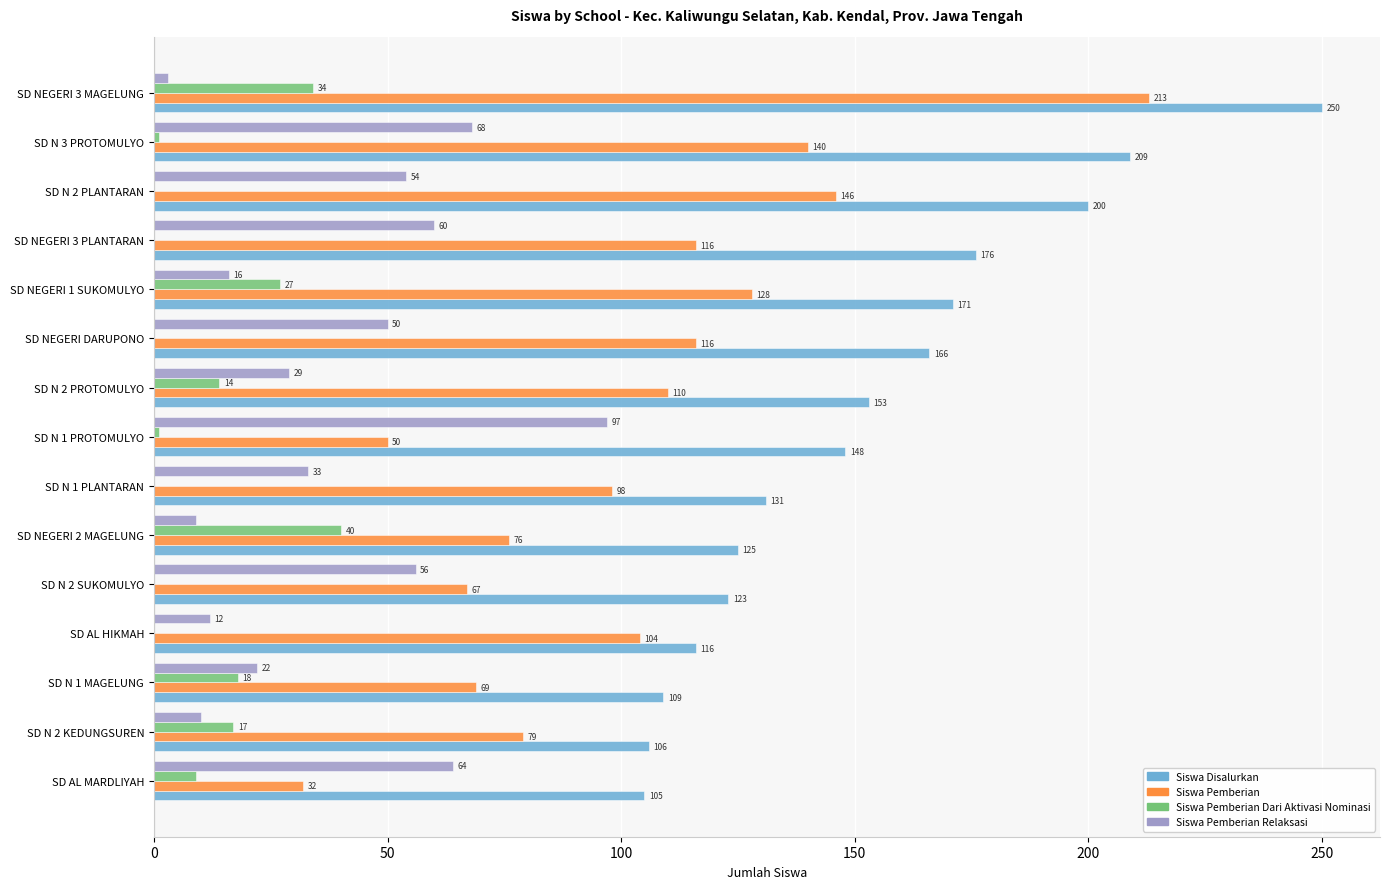

What is the total value across all series at SD N 2 PROTOMULYO?

306